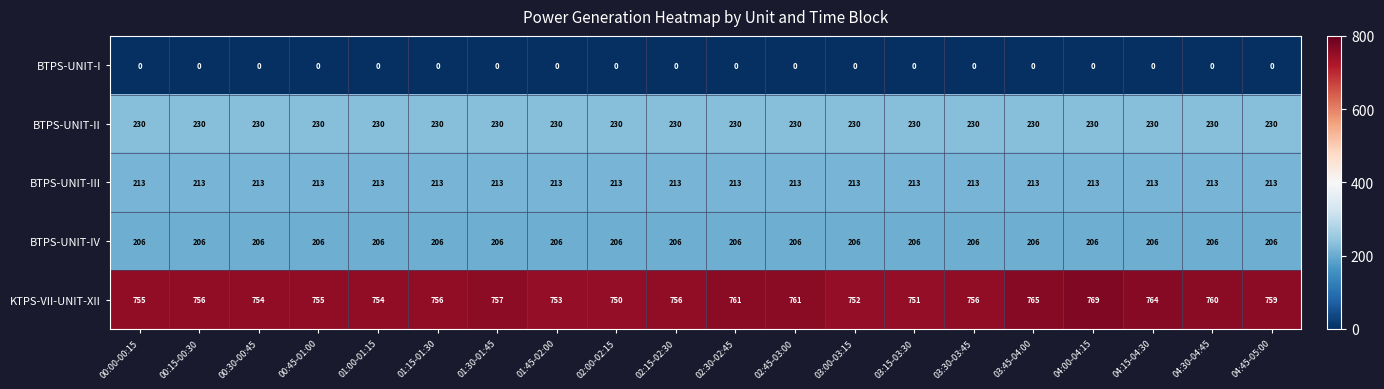

At which category is the sum across all series the highest?

04:00-04:15